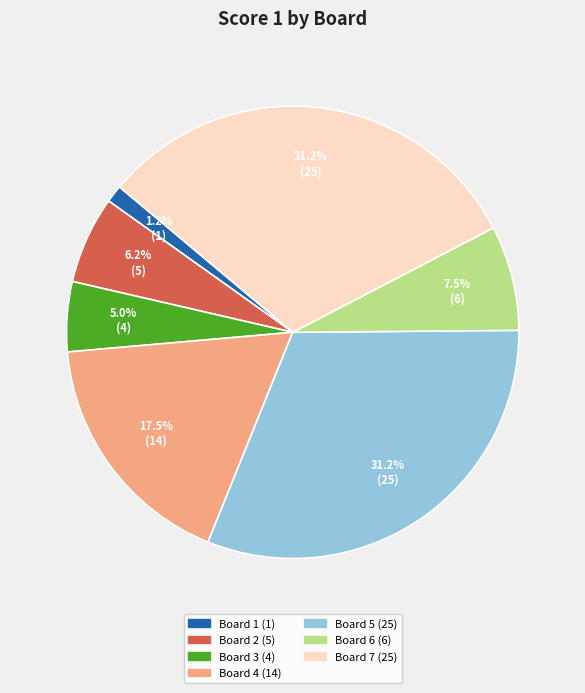

Does Board 7 account for over 50% of the chart?

No